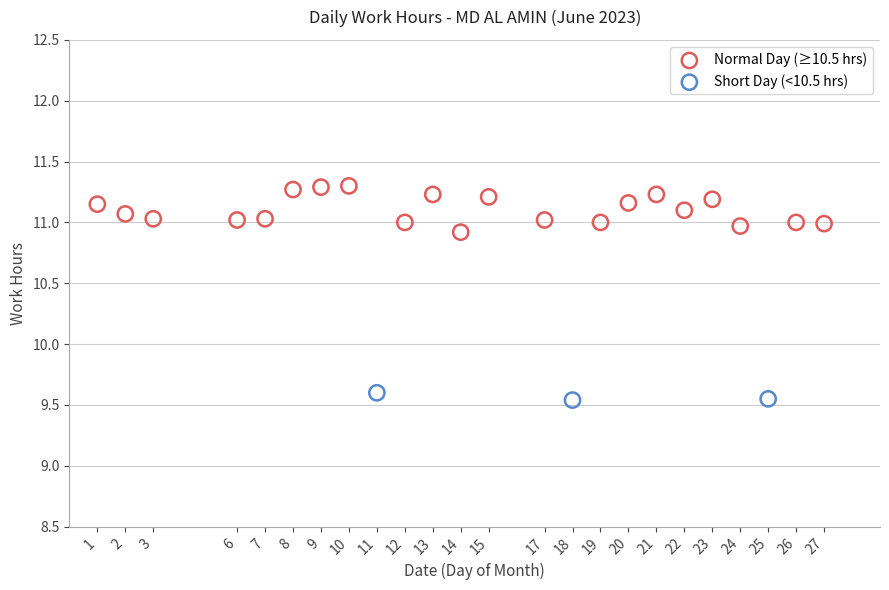

Which series reaches the maximum Y coordinate?

Normal Day (≥10.5 hrs)